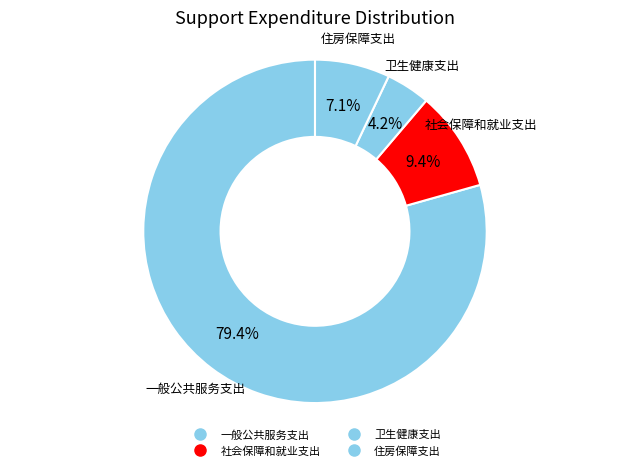

Is 社会保障和就业支出 the majority of the pie?

No